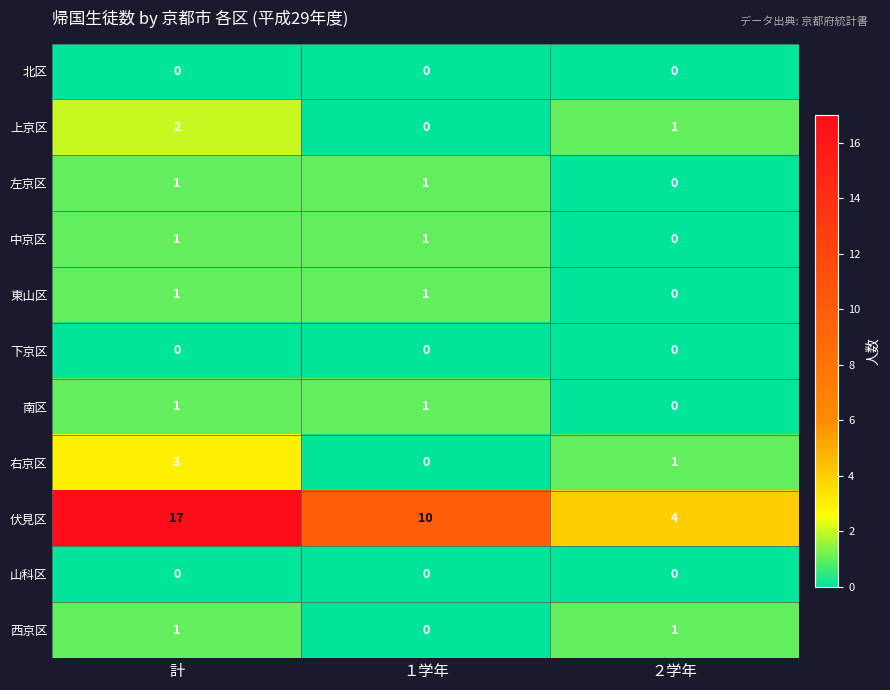

Where is 中京区 nearest to the value 0?

２学年